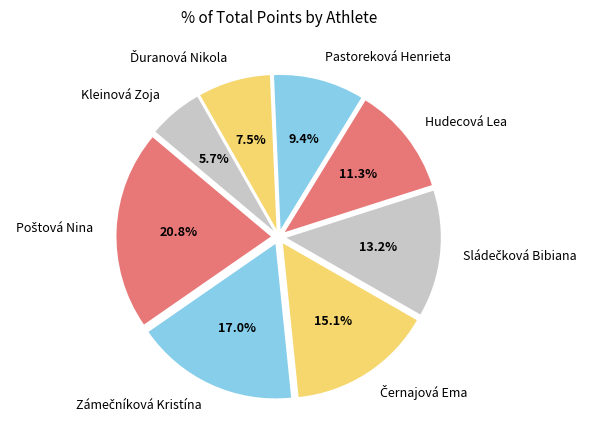

What is the smallest slice in the pie chart?

Kleinová Zoja